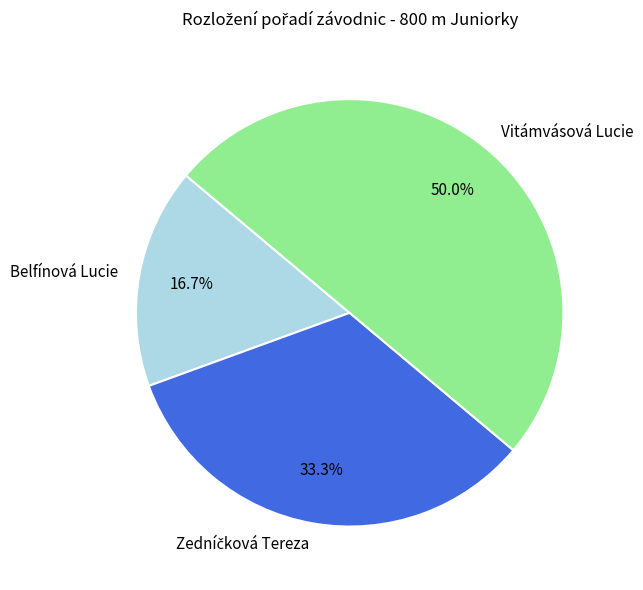

Is Belfínová Lucie the majority of the pie?

No